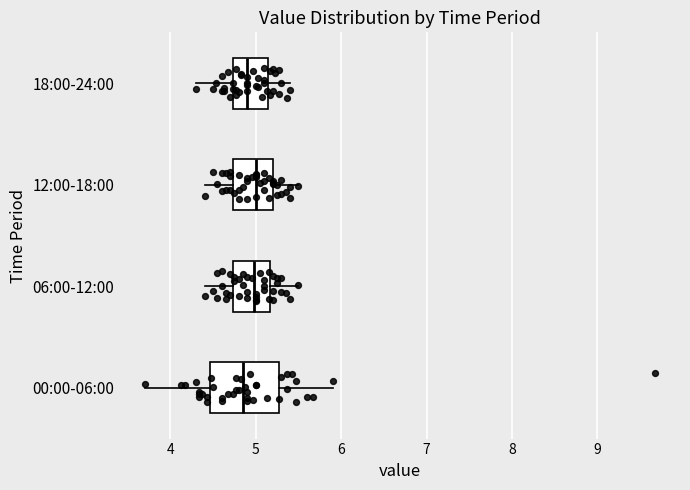

Reading bottom to top, read every box against the x-axis: the position of its median line, the range the box covers, and the ends of its whiskers. The values are not printed on the chart, so give them approximately, as read against the axis.

00:00-06:00: median 4.9, box 4.5 to 5.3, whiskers 3.7 to 5.9
06:00-12:00: median 5.0, box 4.7 to 5.2, whiskers 4.4 to 5.5
12:00-18:00: median 5.0, box 4.7 to 5.2, whiskers 4.4 to 5.5
18:00-24:00: median 4.9, box 4.7 to 5.1, whiskers 4.3 to 5.4